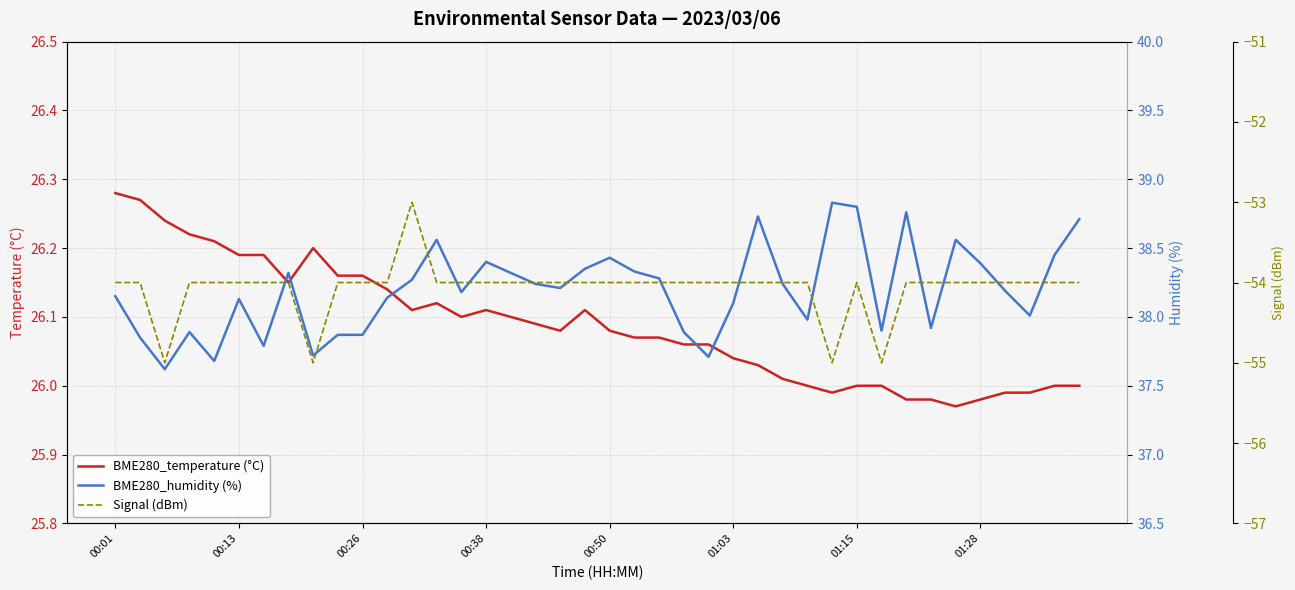

Which series has the largest range (max minus min)?

Signal (dBm)